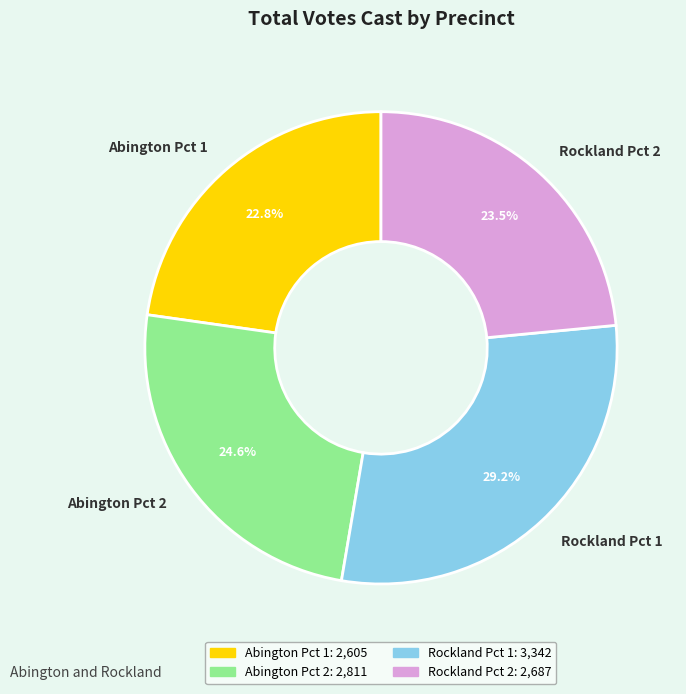

To the nearest percent, what is the combined percentage of Rockland Pct 1 and Abington Pct 1?

52%